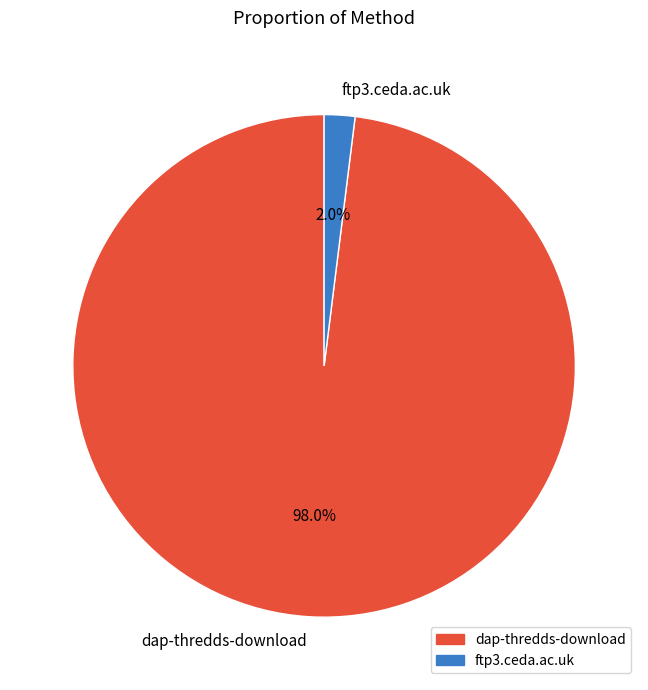

Rank the categories by value from highest to lowest.

dap-thredds-download, ftp3.ceda.ac.uk